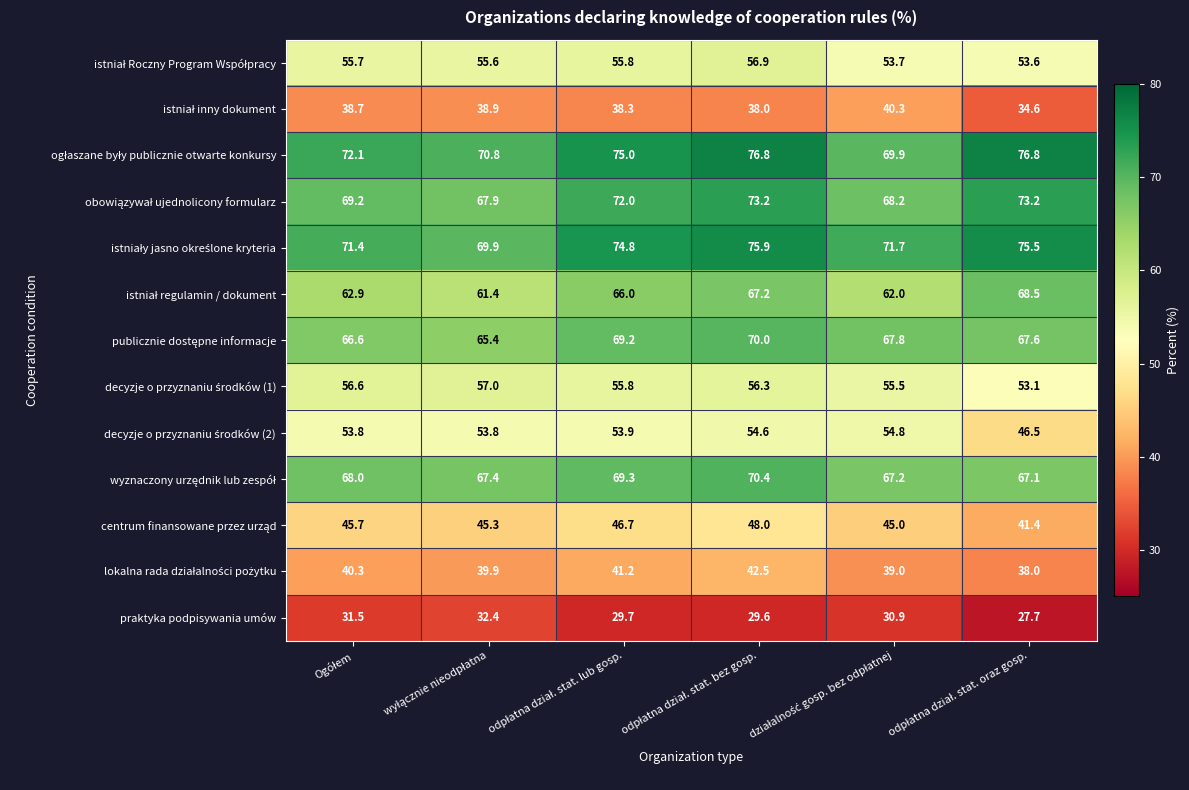

What is the smallest value displayed?

27.7